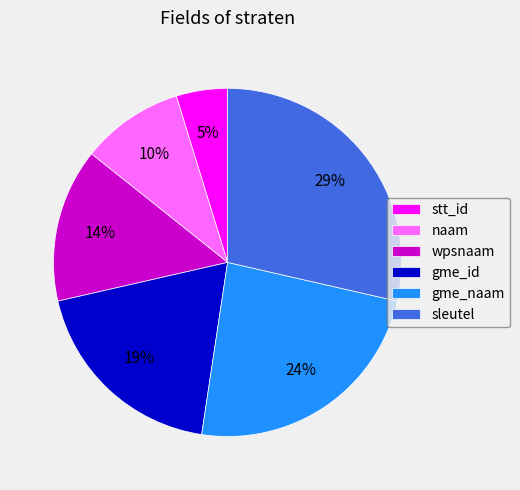

How many slices are in this pie chart?

6